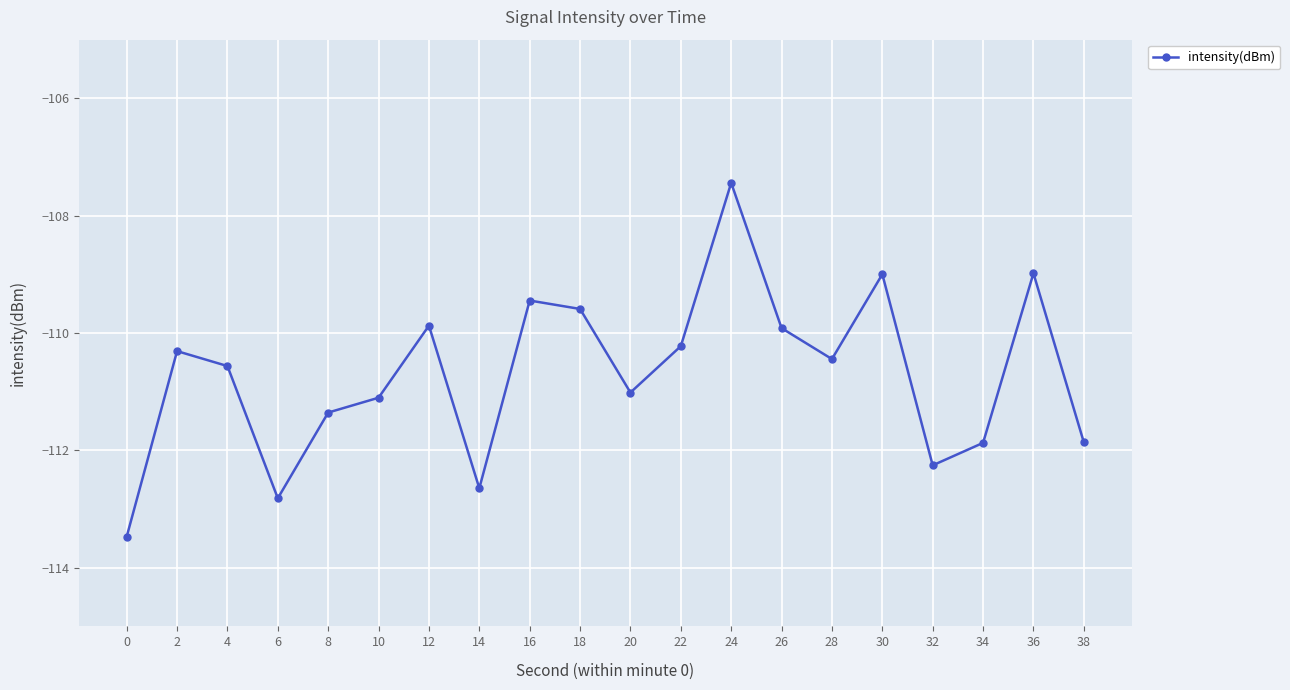

Where is the first local maximum?

2